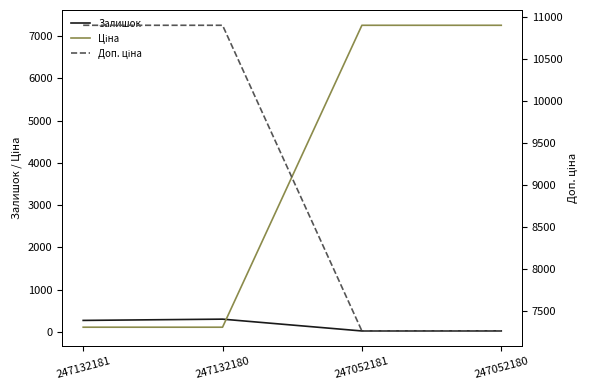

What is the difference between the second highest and second lowest values in the Ціна series?

7149.9